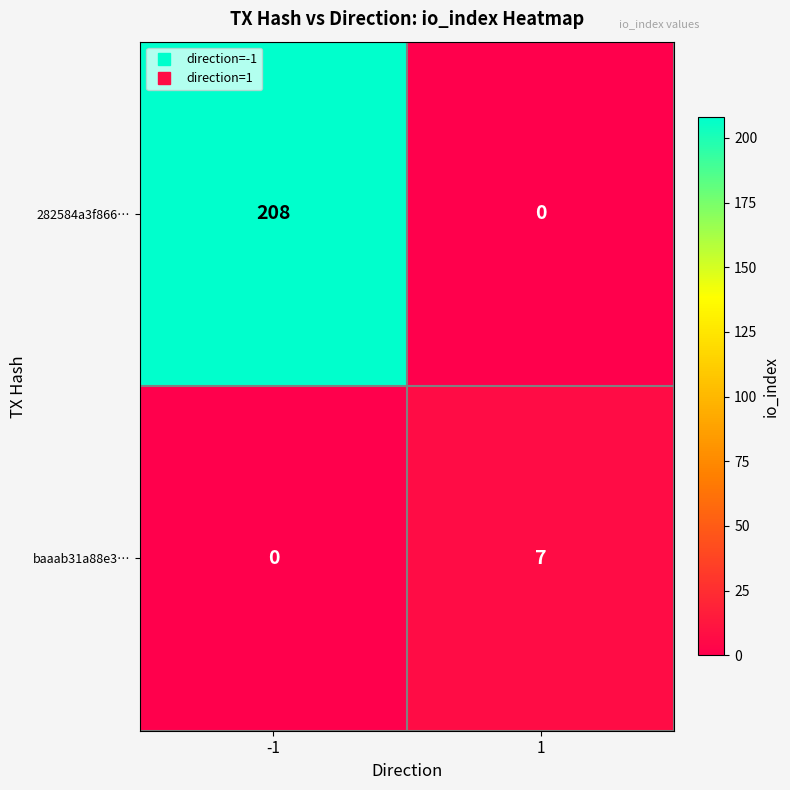

Which series has the largest range (max minus min)?

282584a3f866…